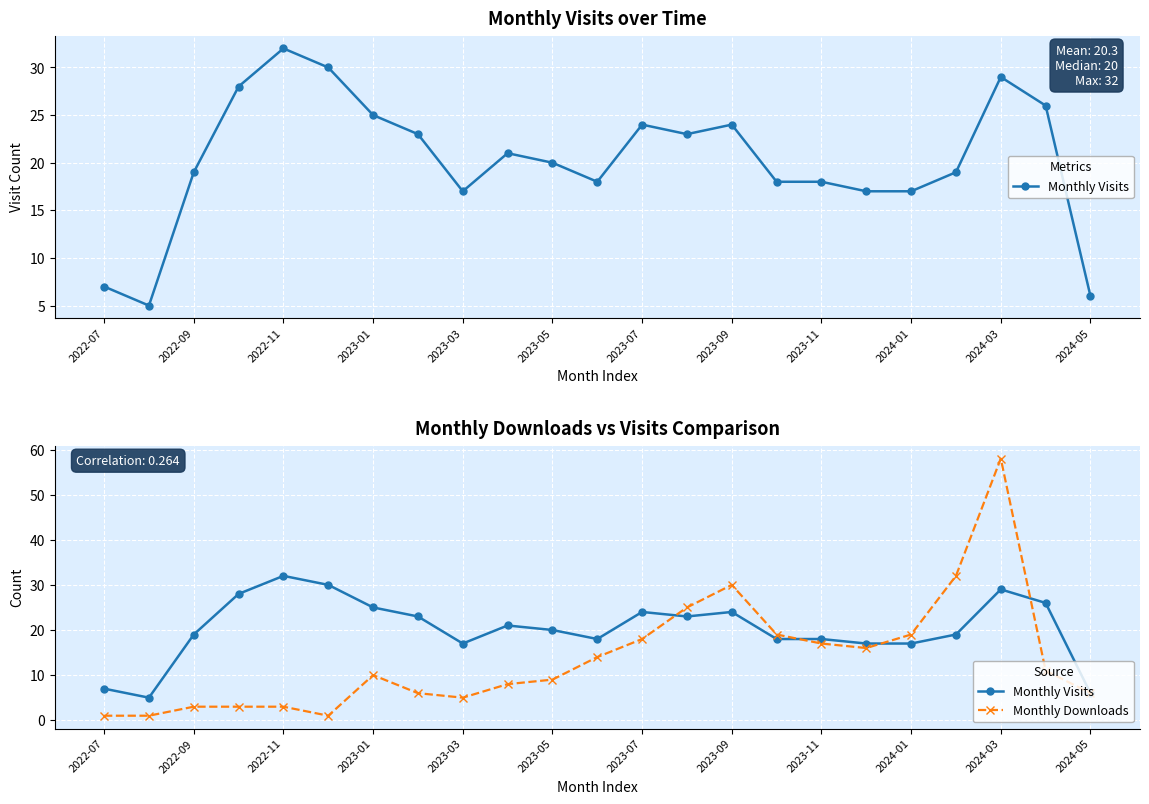

Reading left to right, what are all the values shown in this chart?

Monthly Visits: 7	5	19	28	32	30	25	23	17	21	20	18	24	23	24	18	18	17	17	19	29	26	6
Monthly Downloads: 1	1	3	3	3	1	10	6	5	8	9	14	18	25	30	19	17	16	19	32	58	11	6